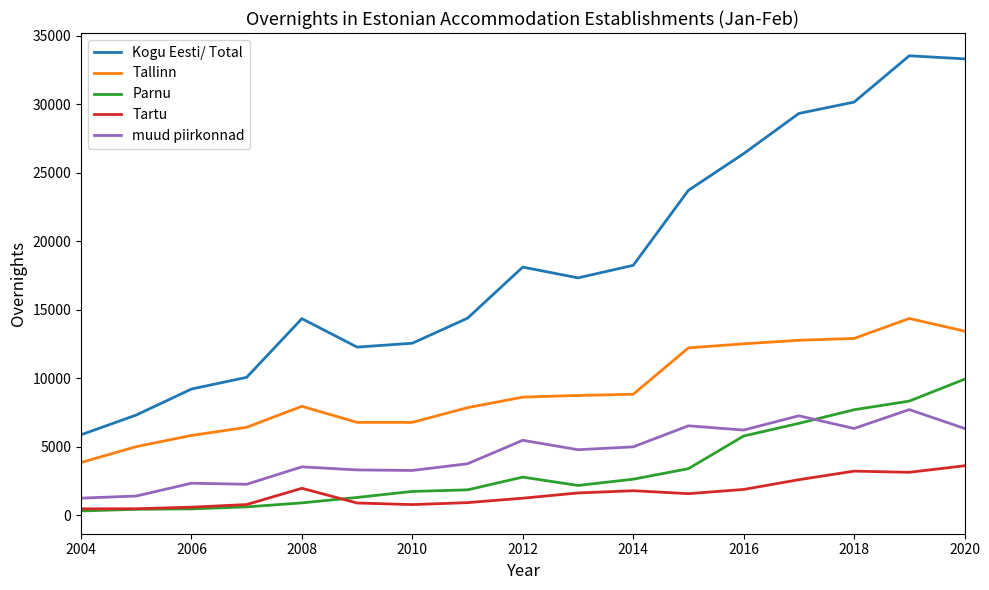

List the series in order of their peak value, lowest first.

Tartu, muud piirkonnad, Parnu, Tallinn, Kogu Eesti/ Total